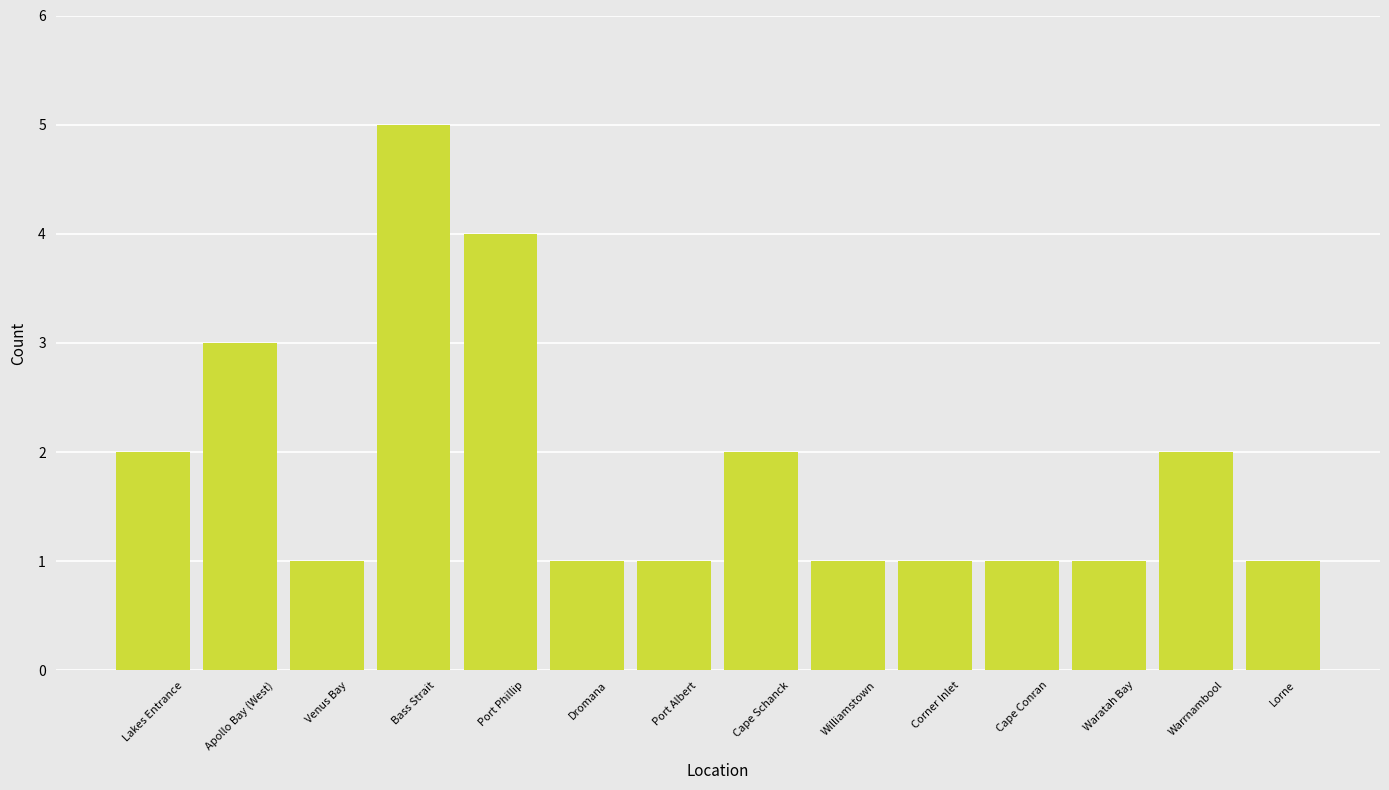

Count the number of data series in this chart.

1